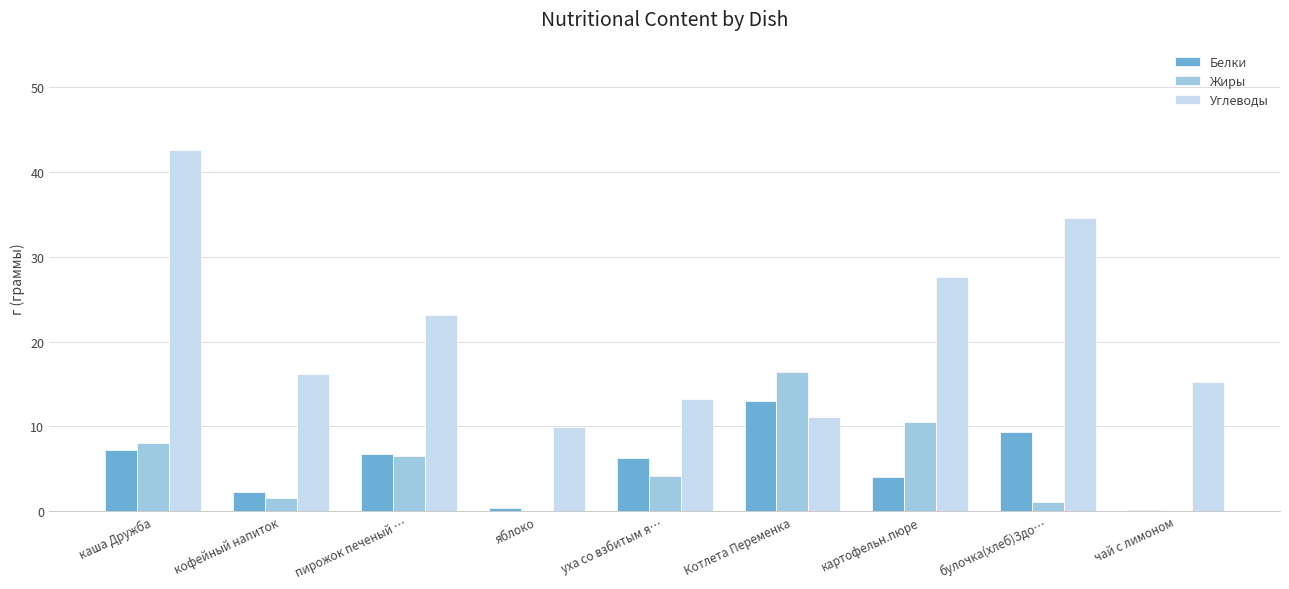

At which category does the chart reach its peak across all series?

каша Дружба